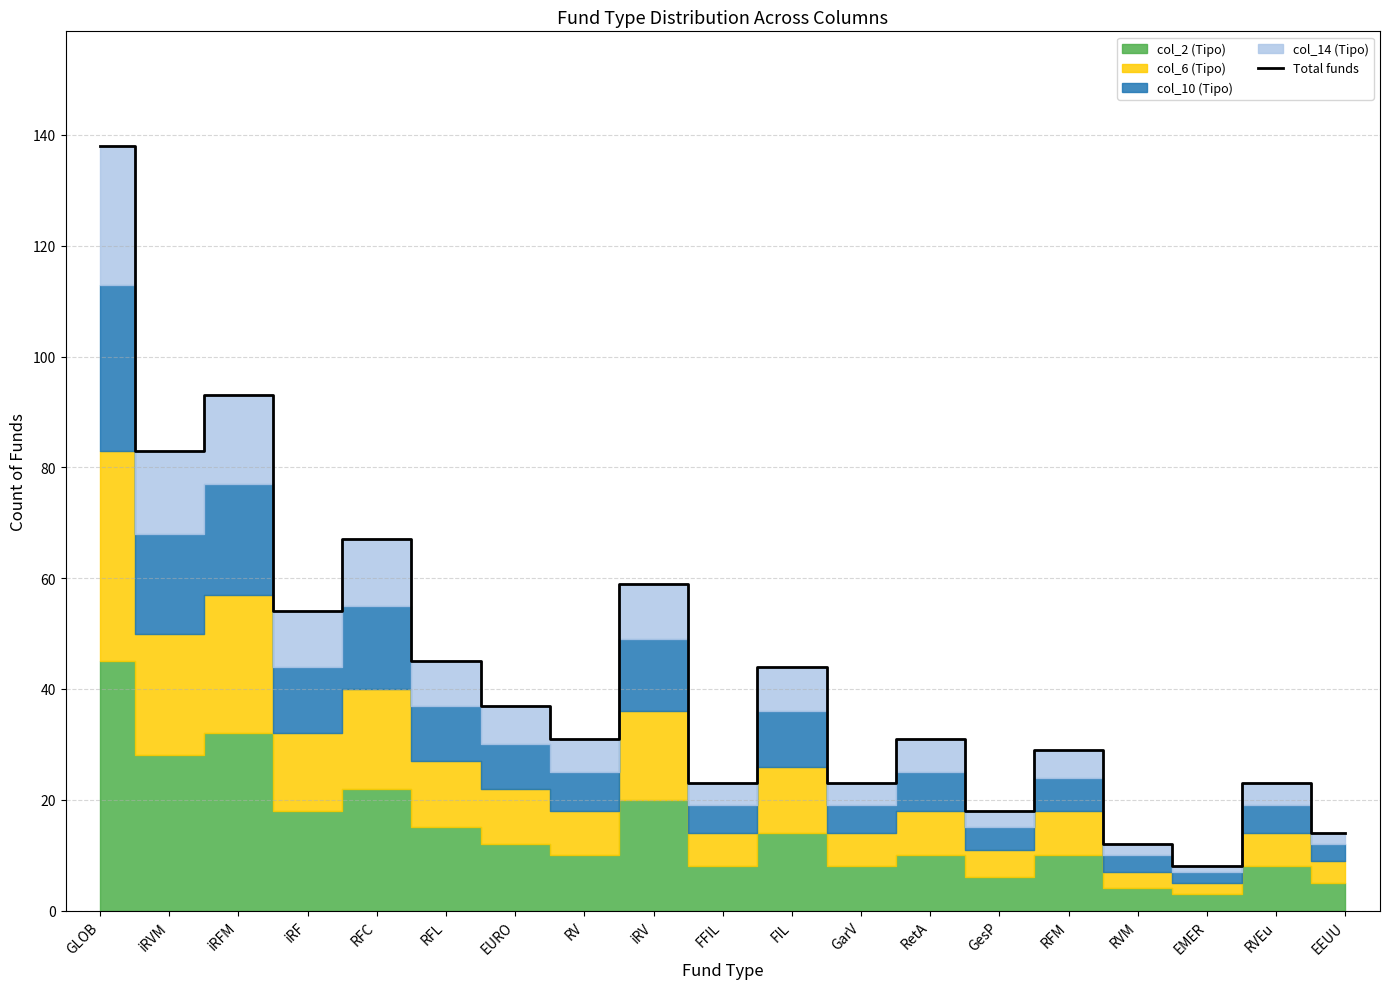

How many interior local valleys (lower than both neighbors) does the data have?

7